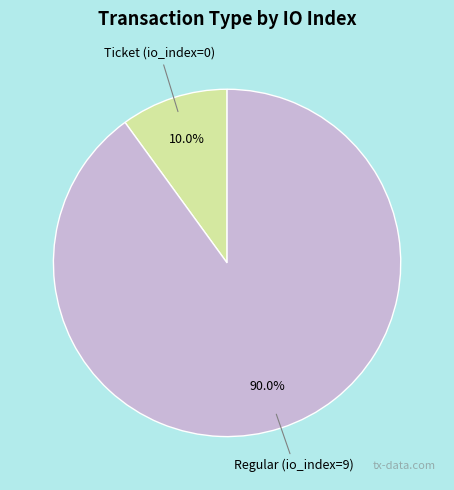

Which category has the biggest portion of the pie?

Regular (io_index=9)